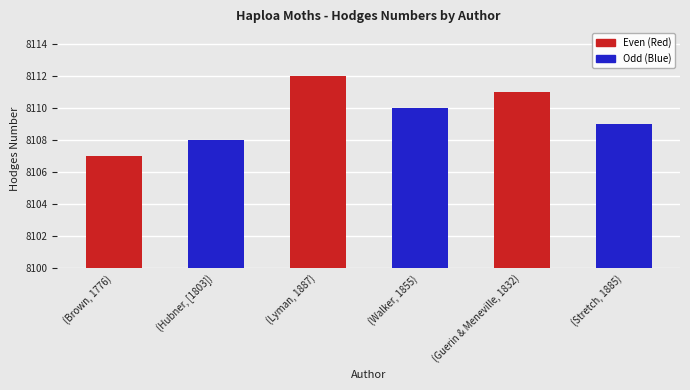

At which label is the value closest to 8109?

(Stretch, 1885)